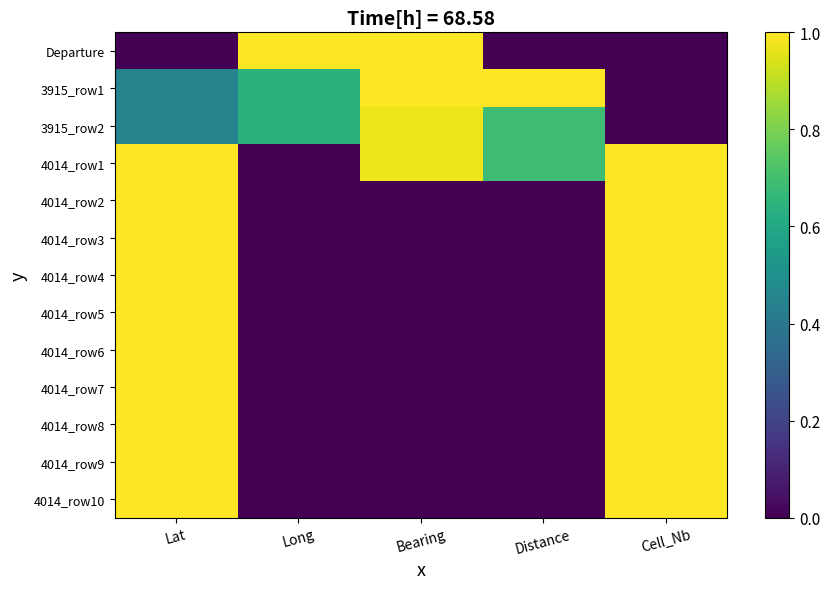

At which category is the sum across all series the highest?

Lat